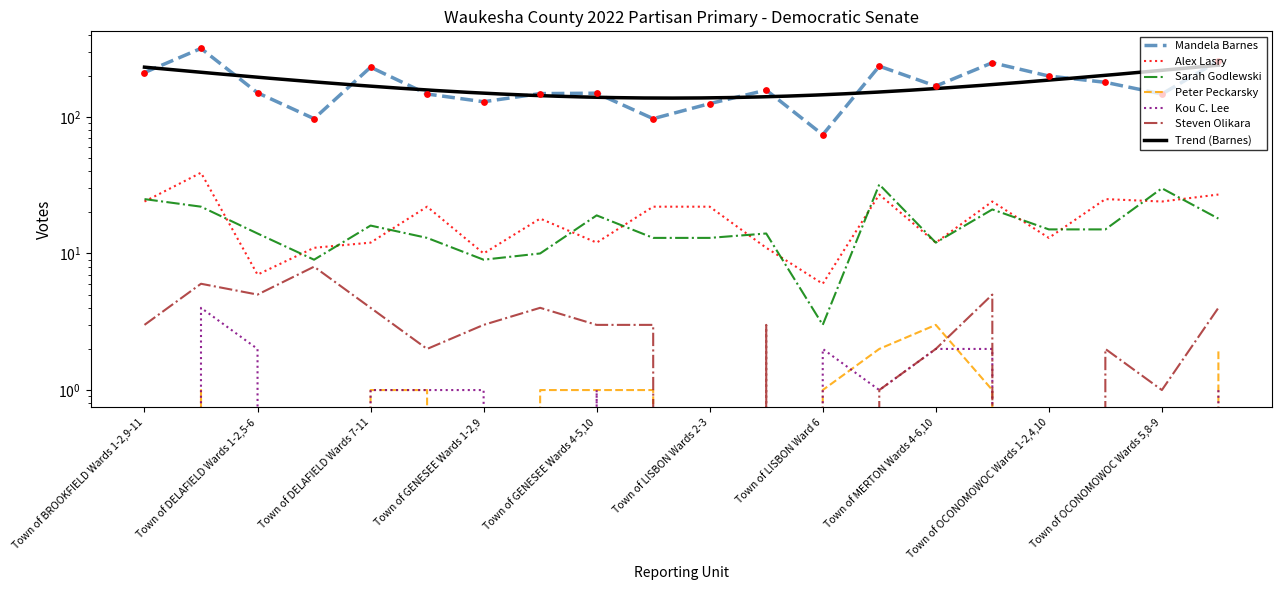

Which series contains the highest Y value?

Mandela Barnes